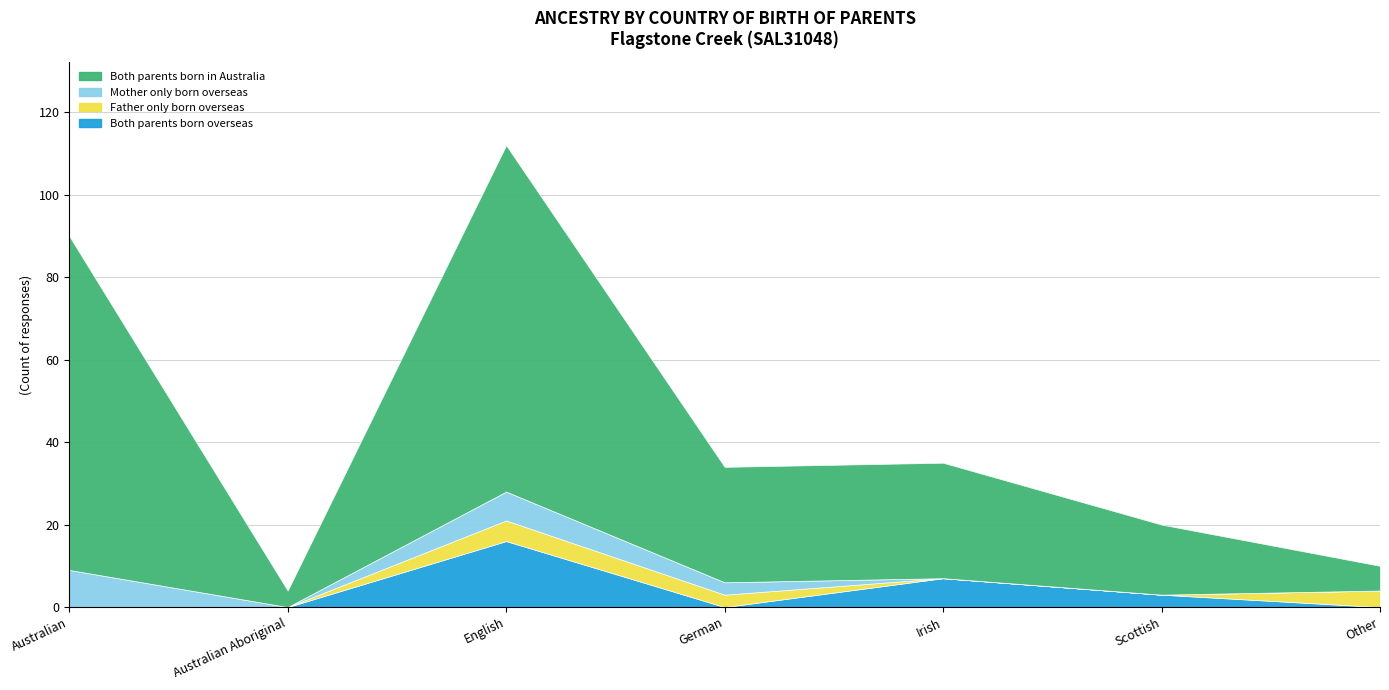

What is the label of the 2nd point from the left?

Australian Aboriginal